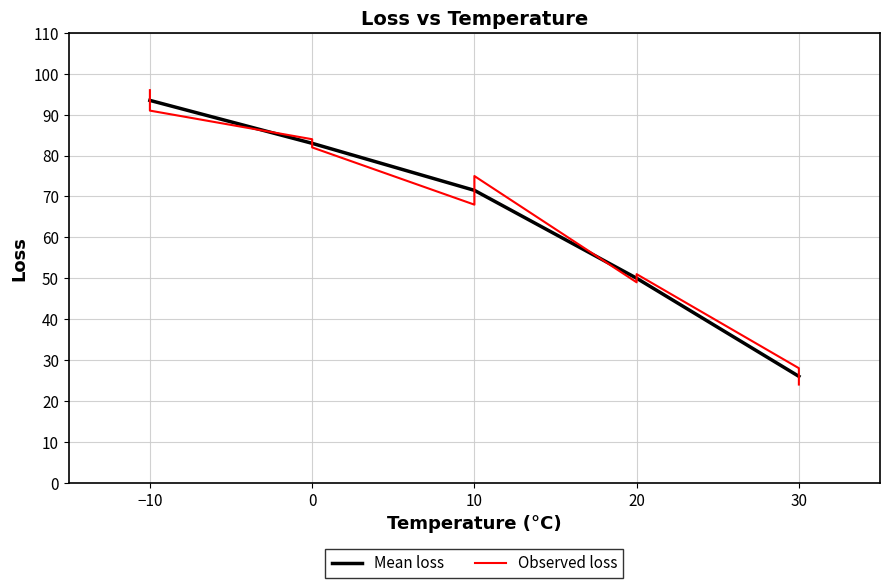

Reading right to left, what are all the values shown in this chart?

24	28	51	49	75	68	82	84	91	96